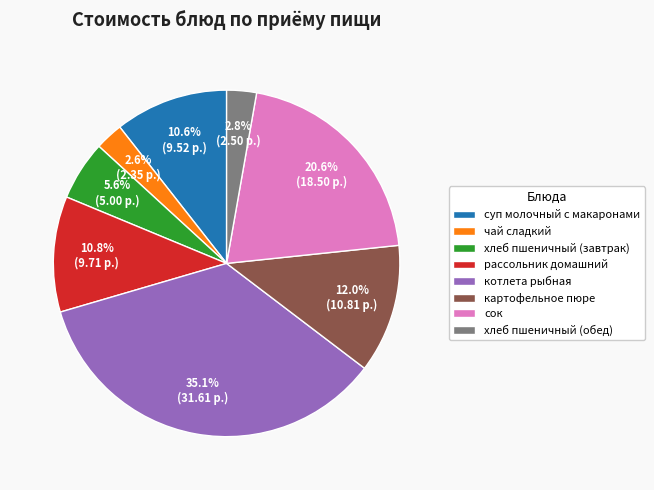

What portion of the pie excludes сок?

79.4%